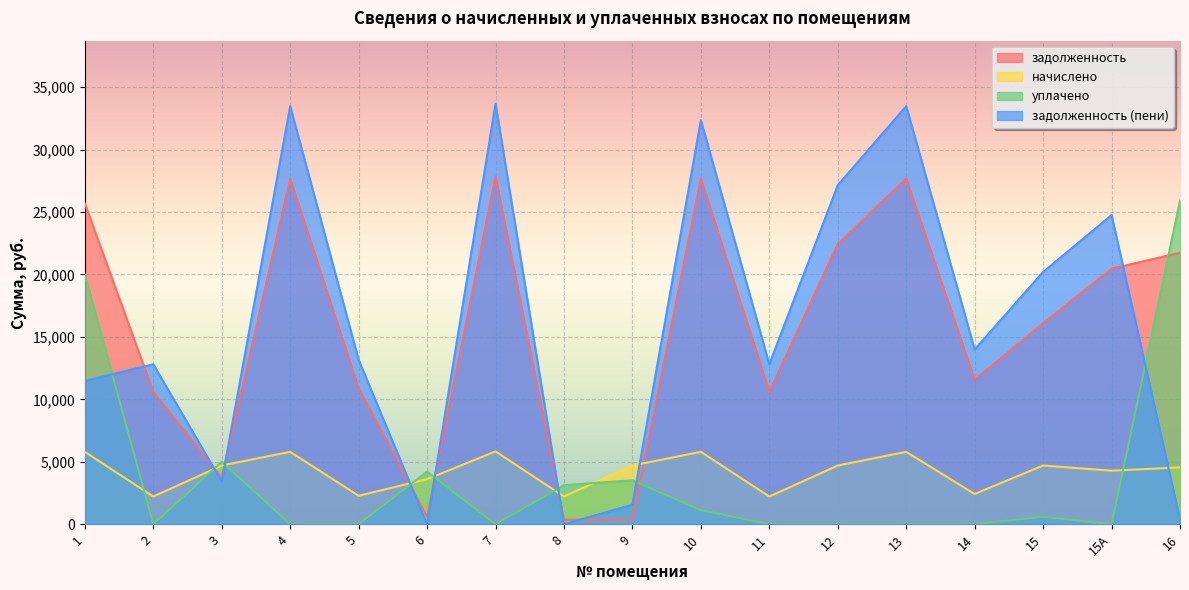

What are all the series names shown in the legend?

задолженность, начислено, уплачено, задолженность (пени)